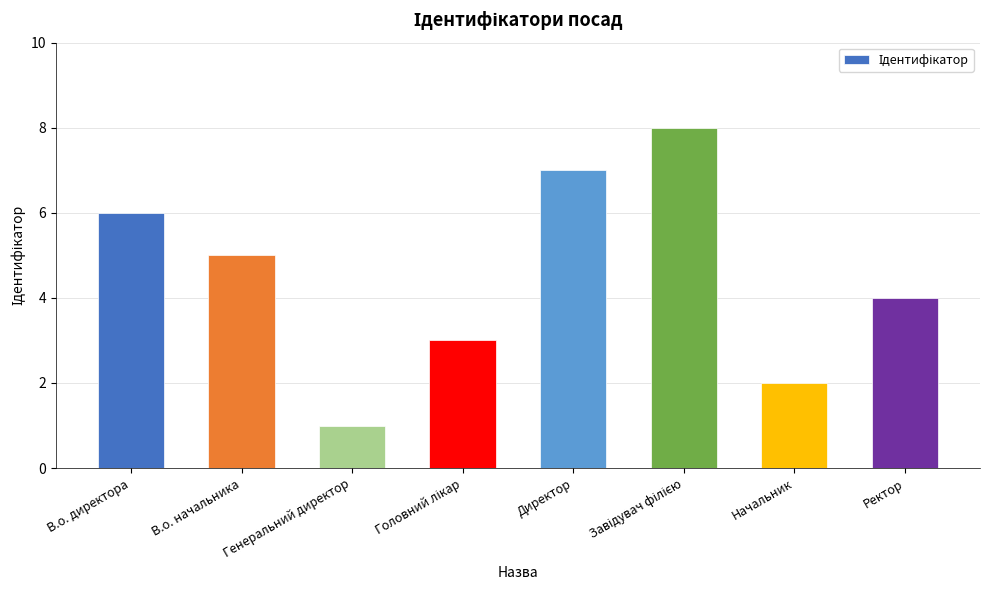

Is it true that the value at Директор is 12?

False